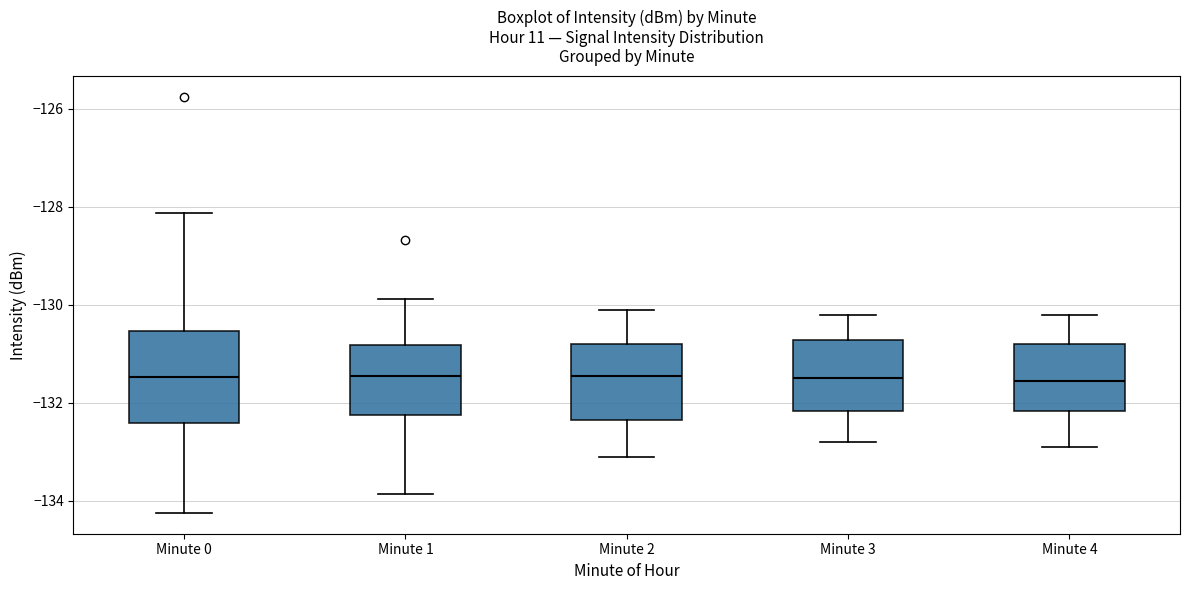

Which box is the tallest, from its lower edge to its upper edge?

Minute 0